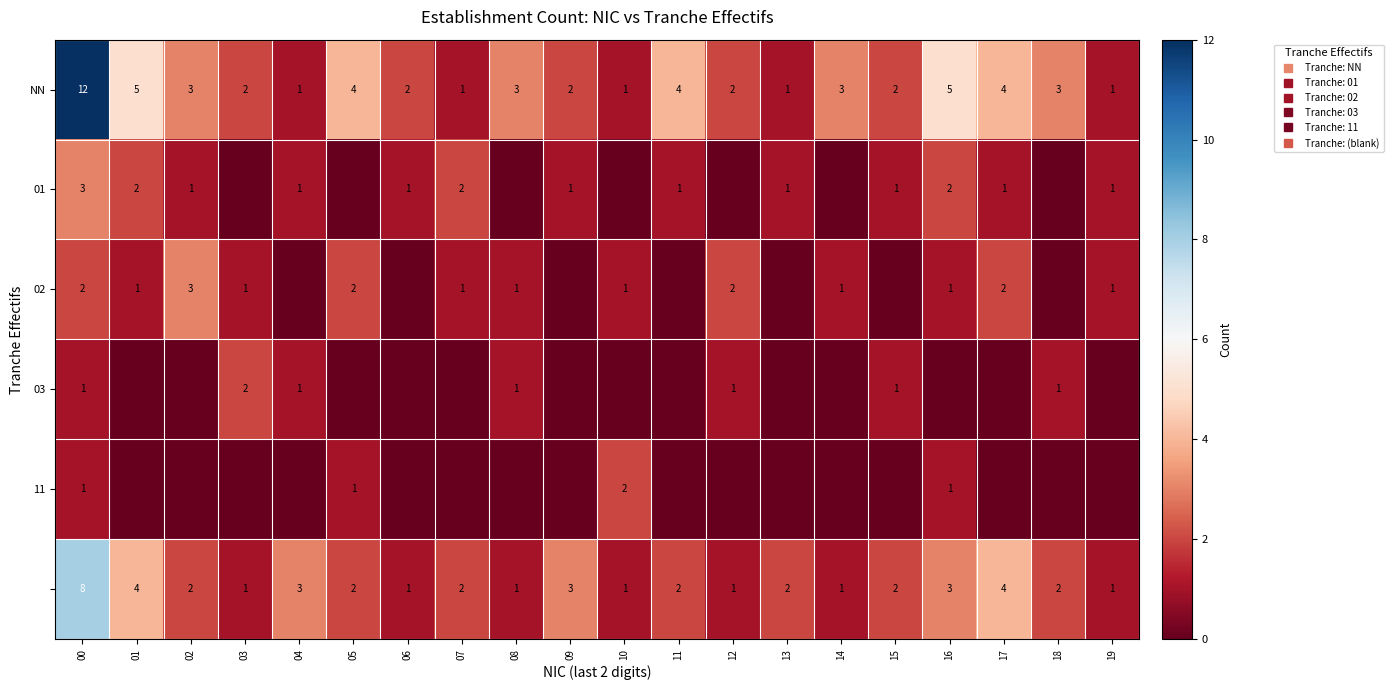

How many data points in 02 are above 1?

5